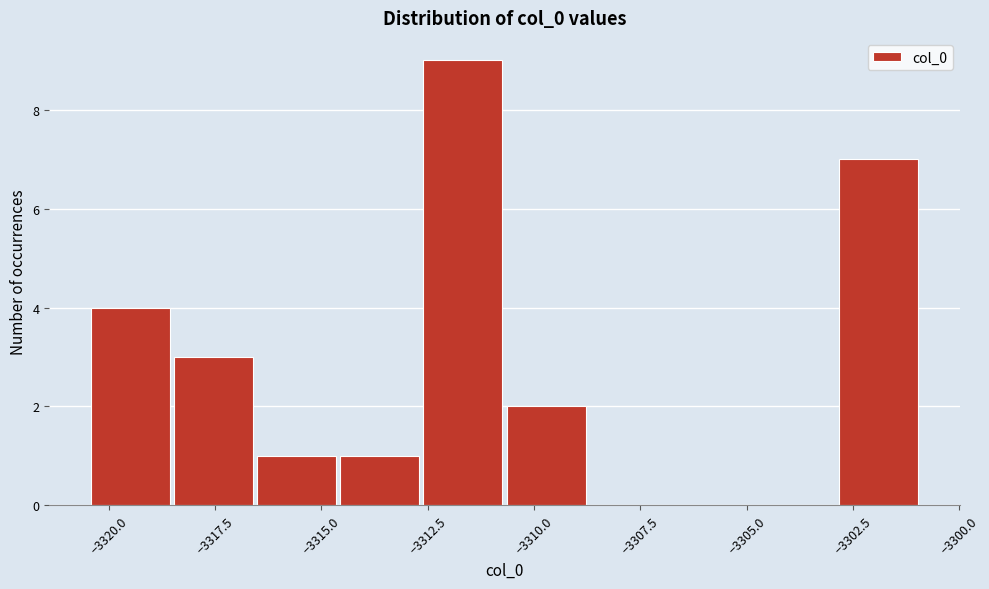

Read against the x-axis, roughly where is the centre of the tallest bar?

-3311.5